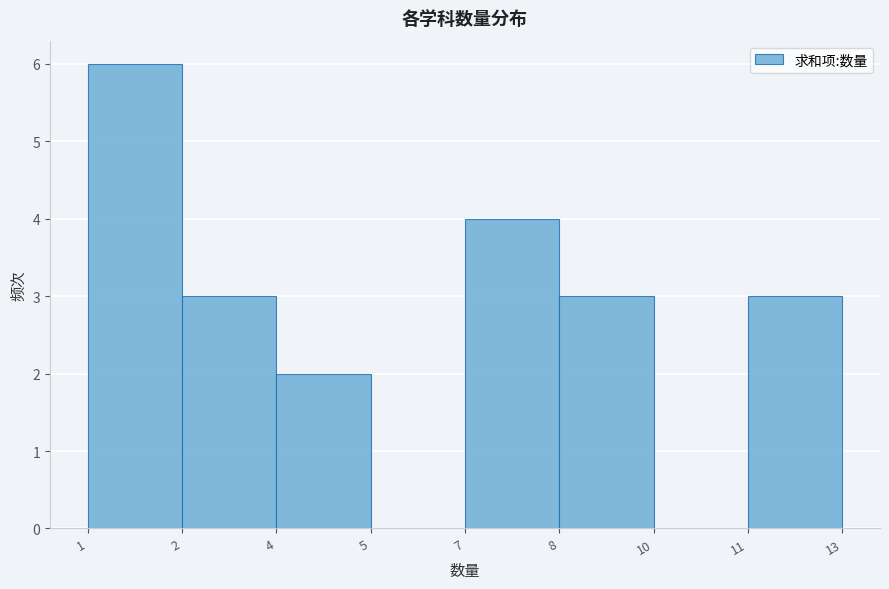

Reading left to right, extract all data points from this chart.

1=6	2=3	4=2	5=0	7=4	8=3	10=0	11=3